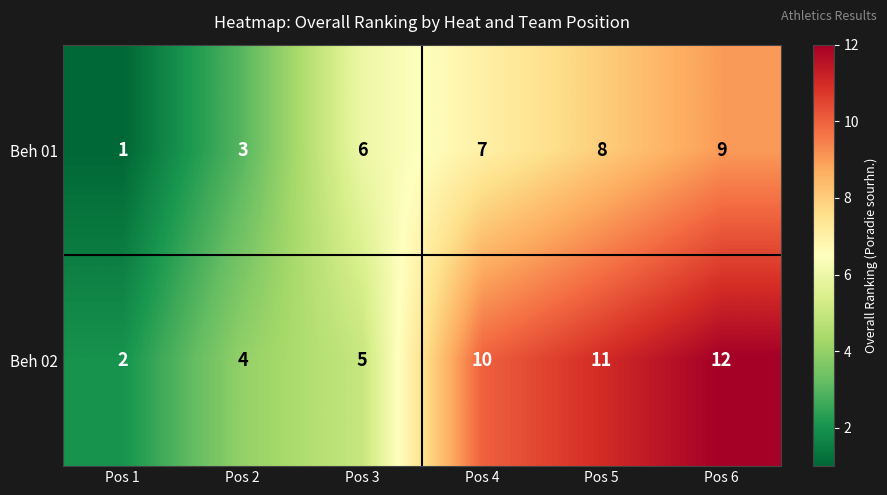

At which category is the sum across all series the highest?

Pos 6